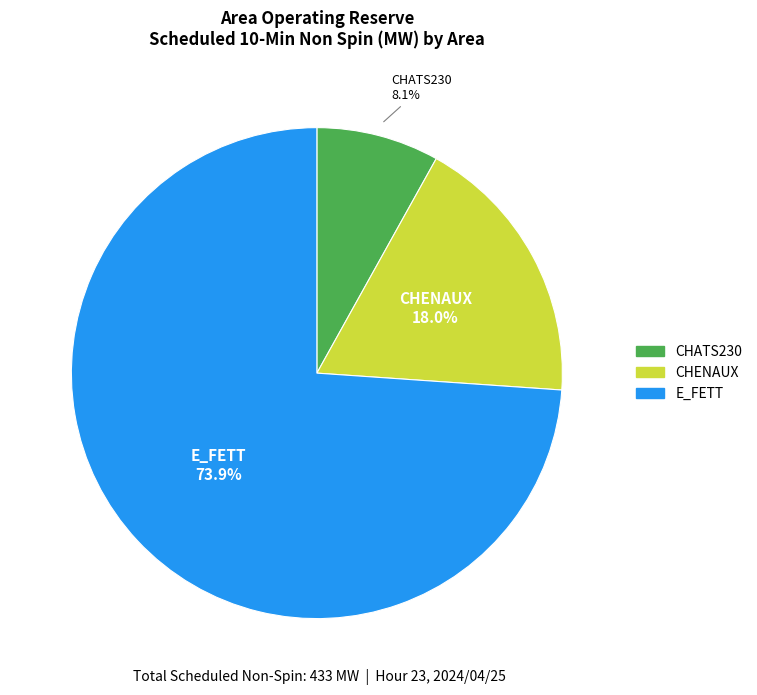

Is there any slice that represents more than half of the pie?

Yes